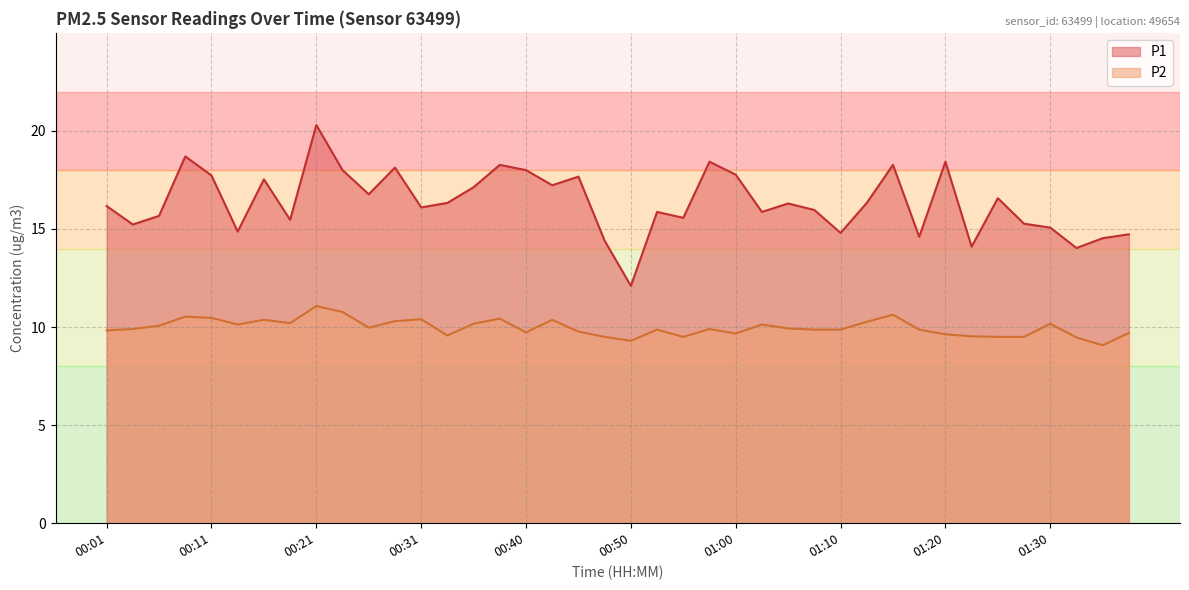

Which series has the largest total across all categories?

P1